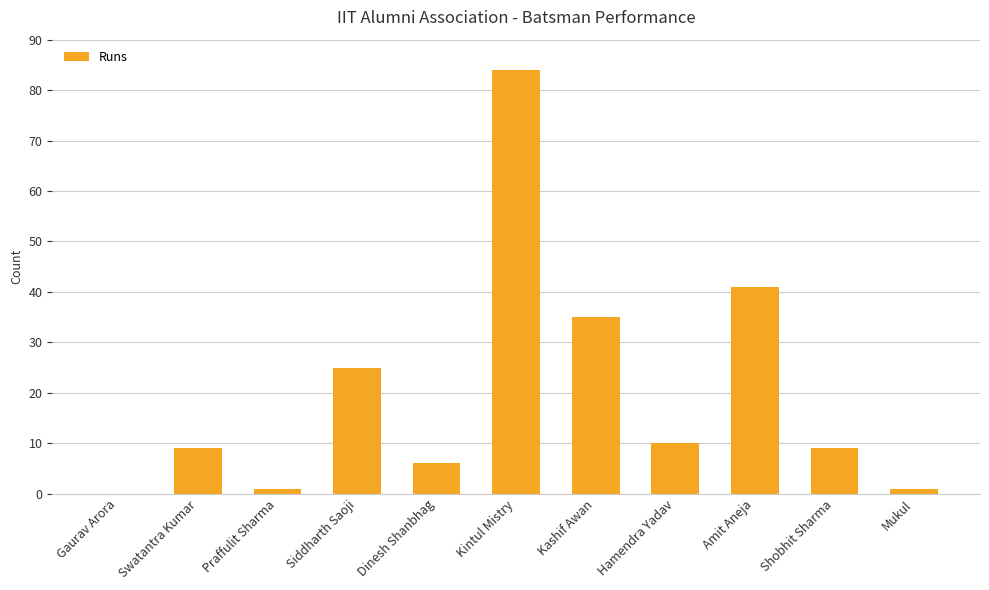

How many positive values are there?

10